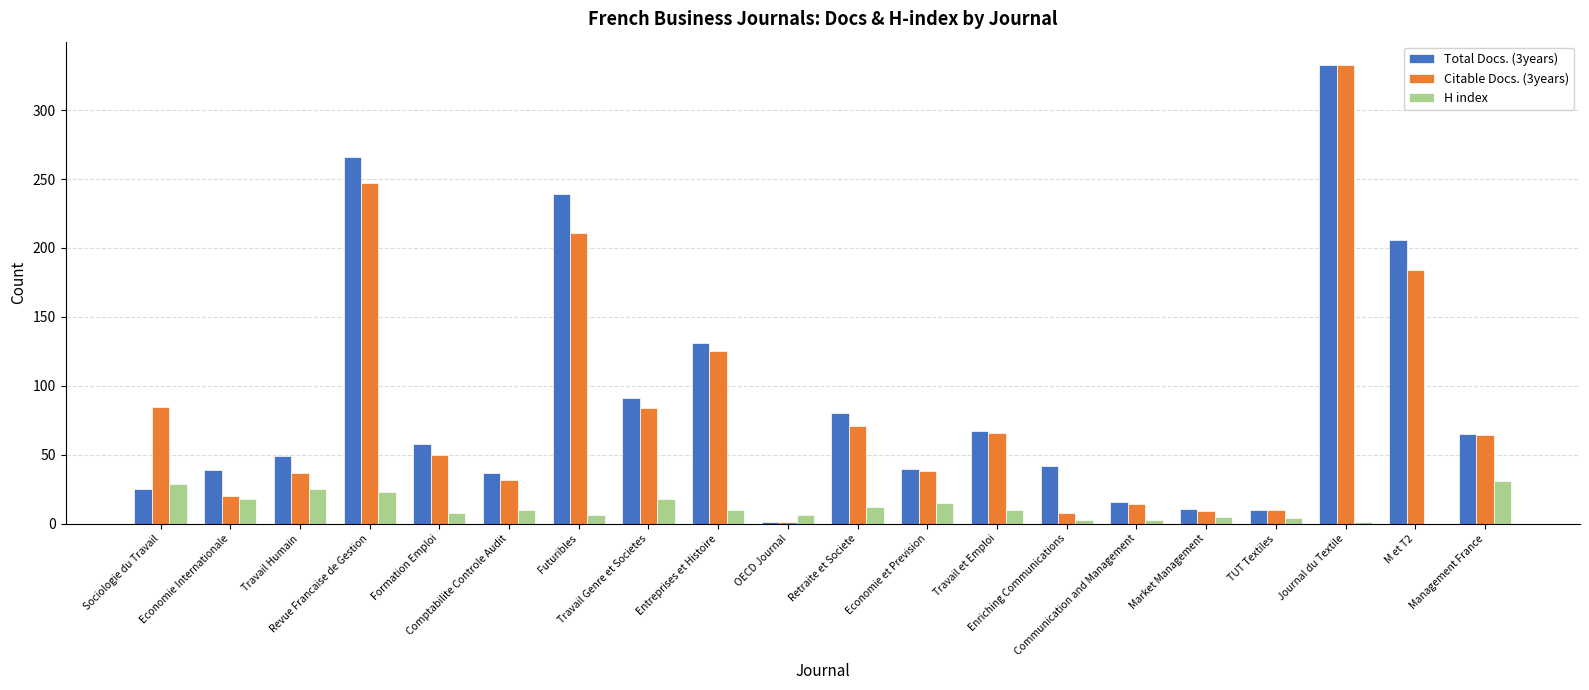

The value of Citable Docs. (3years) at Entreprises et Histoire is 181. True or false?

False